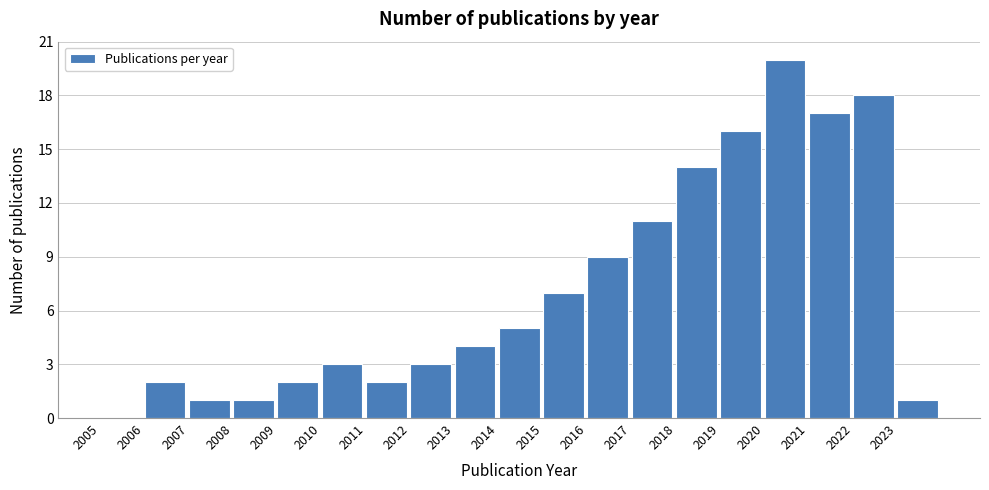

How tall is the bar that spans 2023 to 2024 on the x-axis? The values are not printed on the chart, so give them approximately, as read against the axis.

1